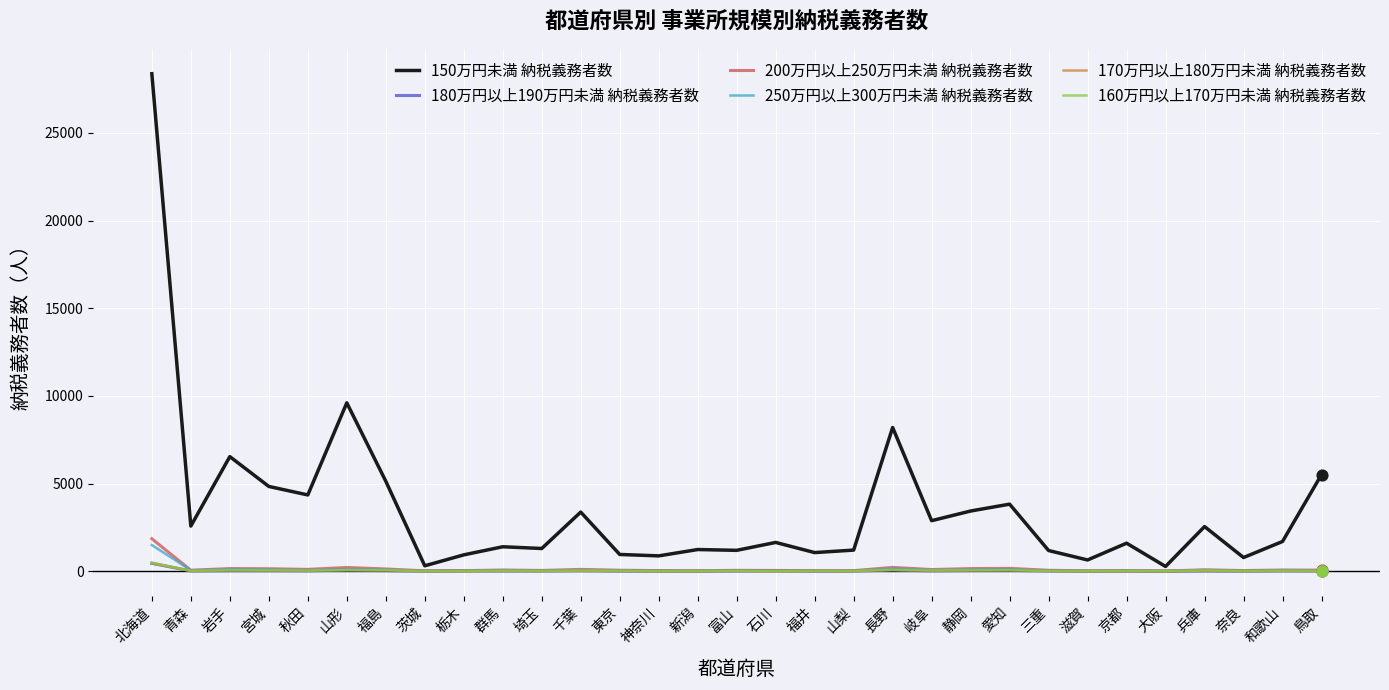

At which category is the sum across all series the highest?

北海道